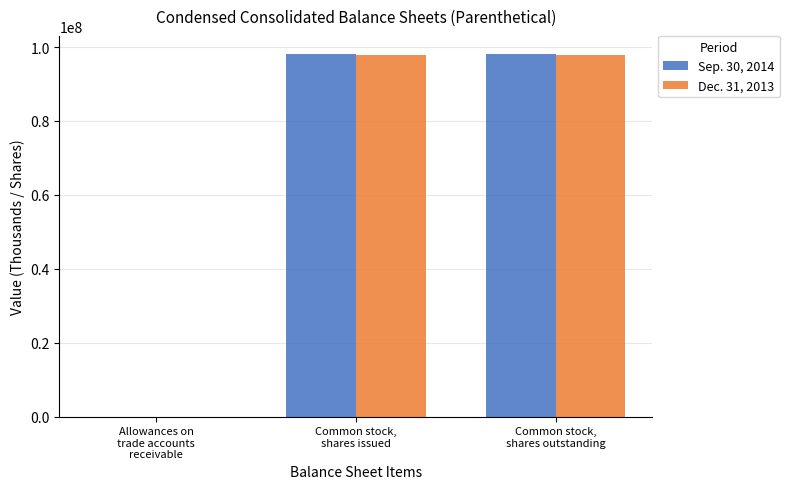

What is the maximum value shown in the chart?

98133000